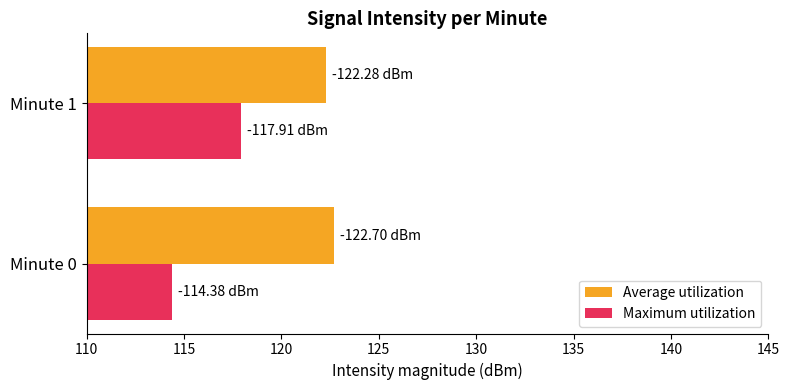

What is the difference between the Average utilization values at Minute 1 and Minute 0?

0.4